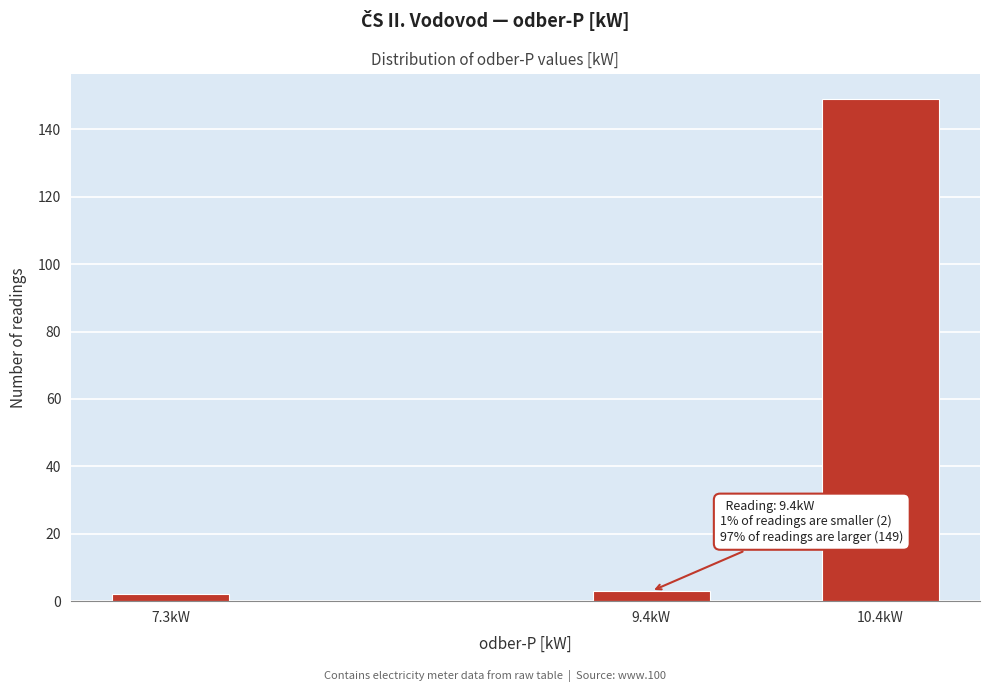

Reading right to left, list all the values displayed in this chart.

149	3	2